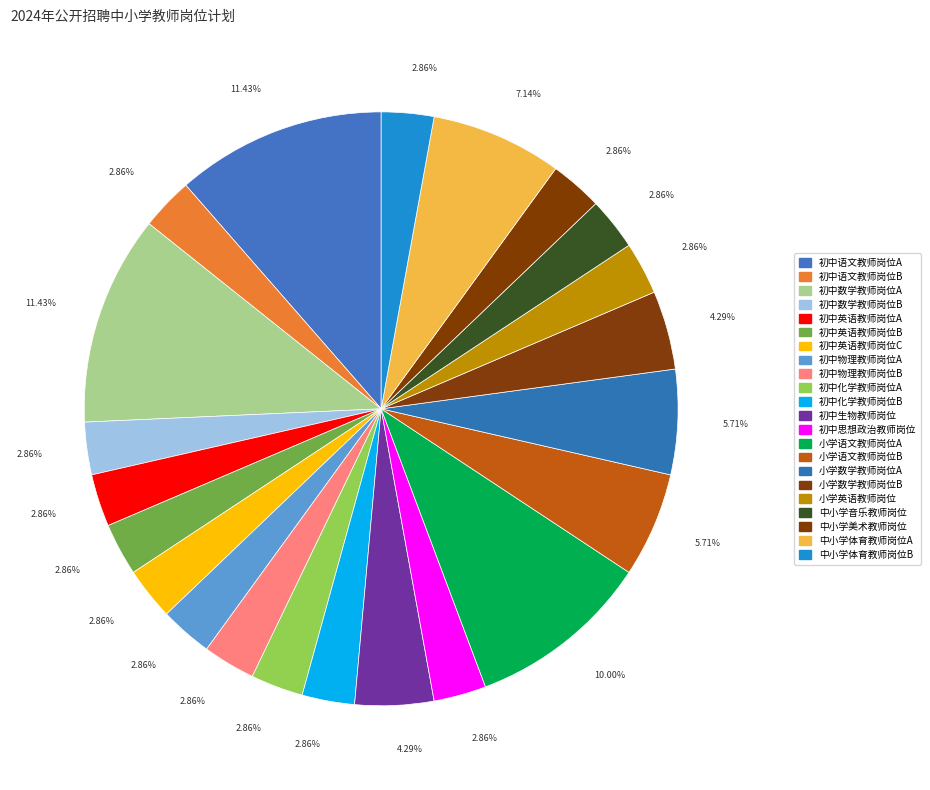

How many segments does this pie chart have?

22